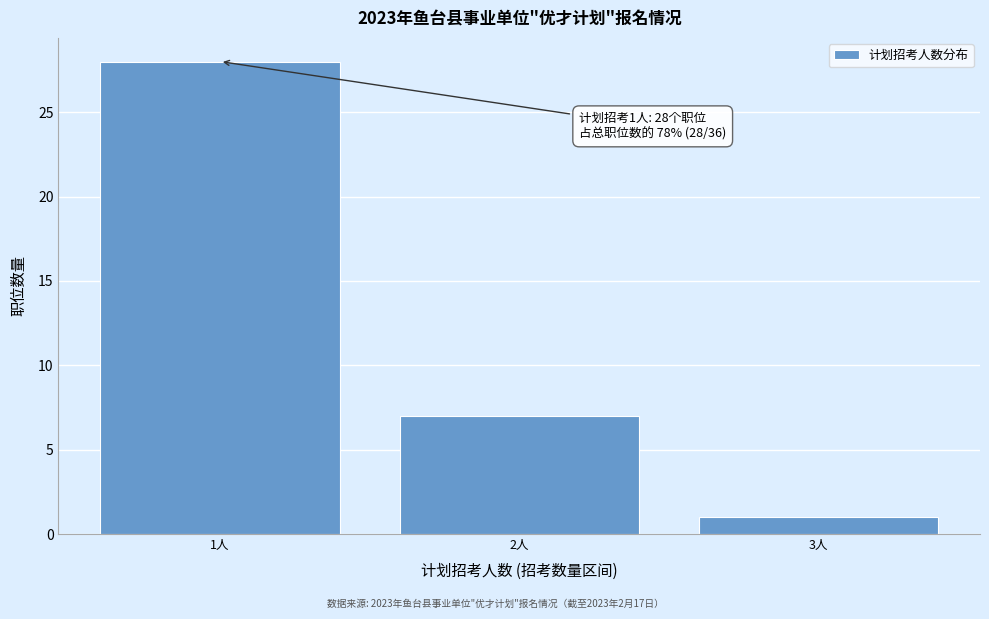

Which range on the x-axis has the tallest bar?

0.5 to 1.5